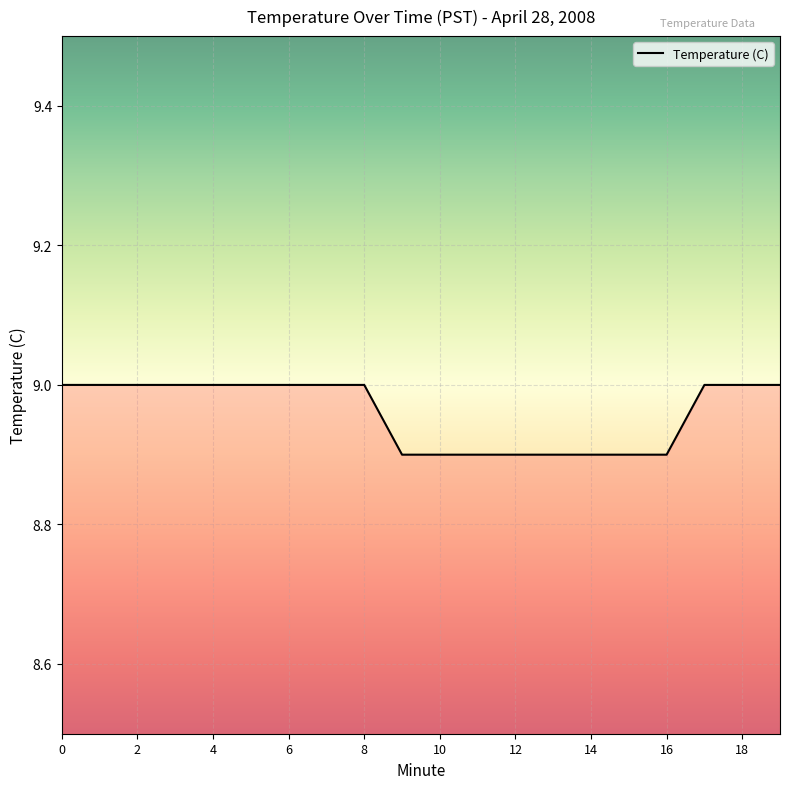

What is the smallest value displayed?

8.9